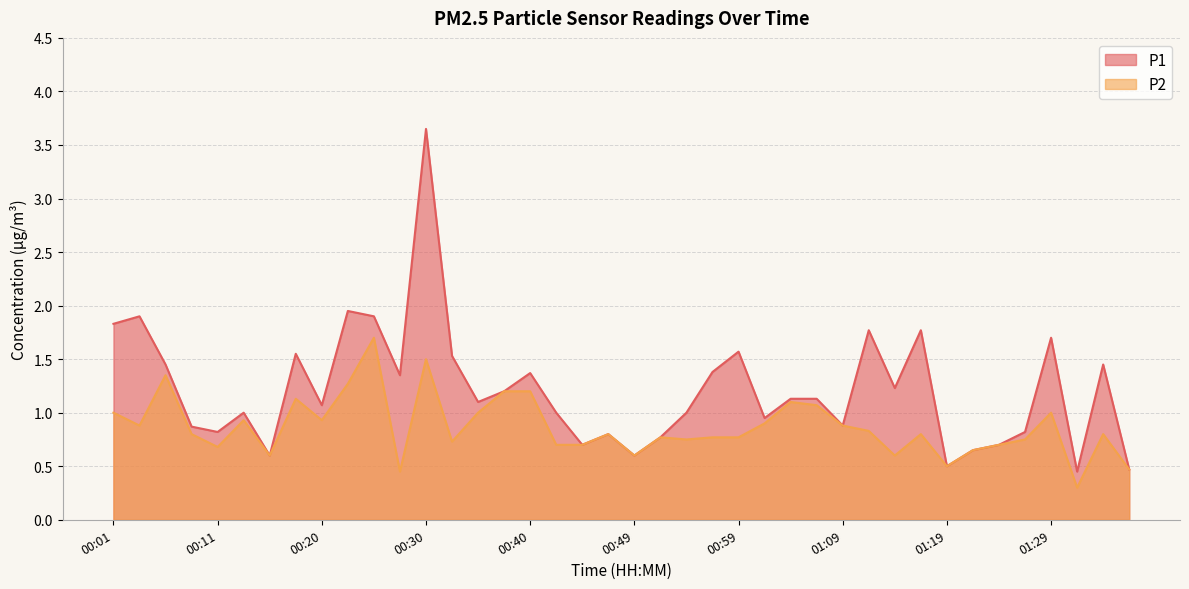

What is the difference between the P2 values at 00:15 and 00:28?

0.1